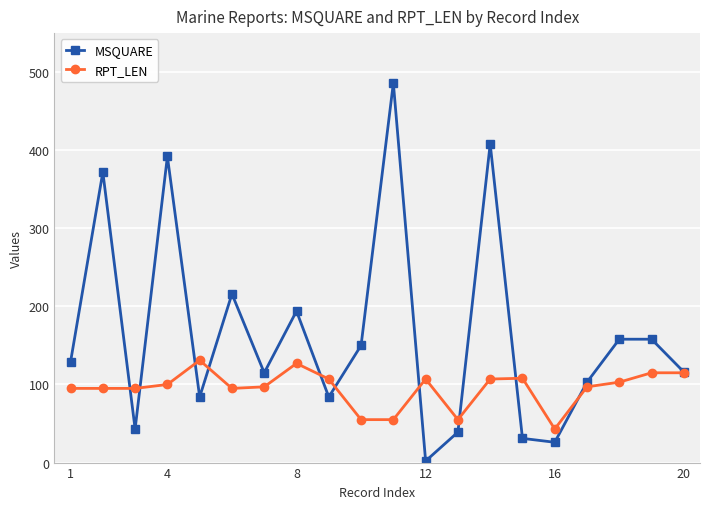

What is the value of the MSQUARE point at the 8th from the left?

194